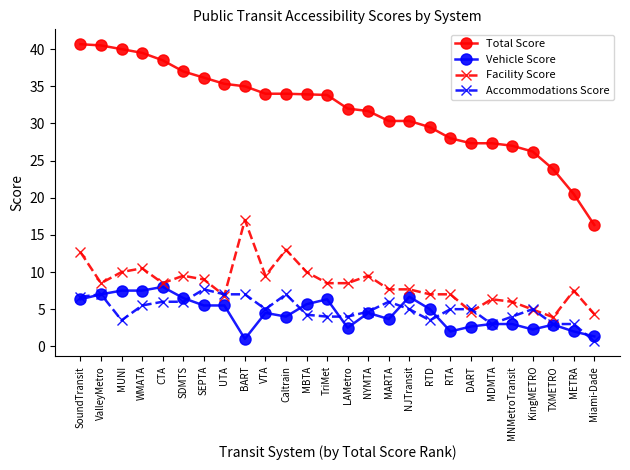

Which series ends up on top after the final intersection of Accommodations Score and Vehicle Score?

Vehicle Score